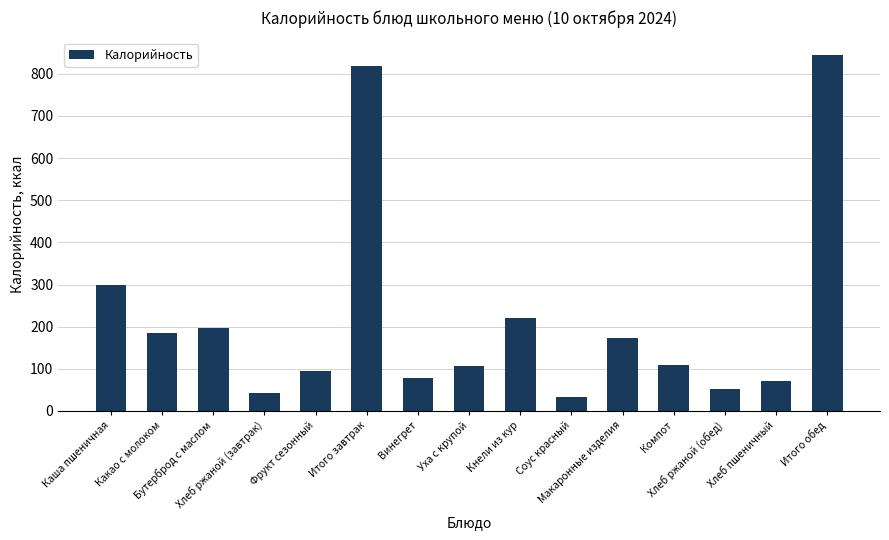

How many bars are there in total?

15